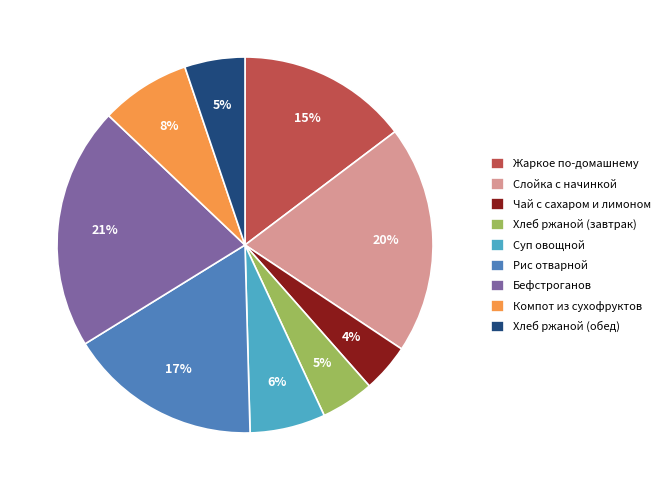

Is there any slice that represents more than half of the pie?

No